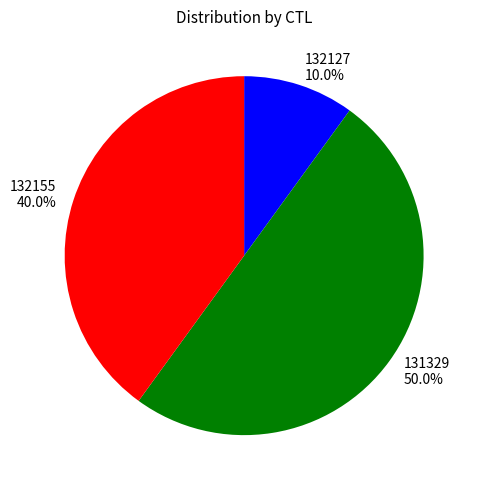

Does 132127 represent more than half of the total?

No